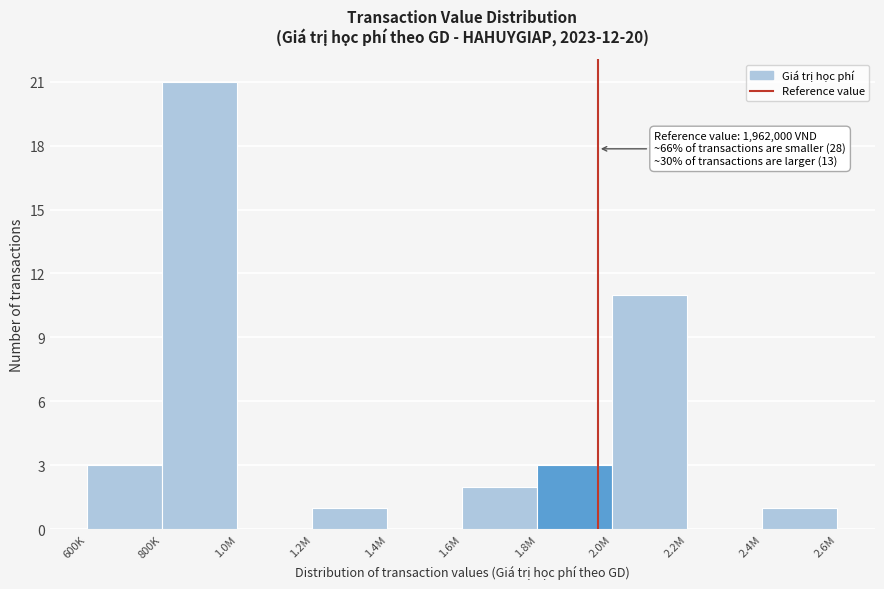

Reading left to right, what are all the values shown in this chart?

600K=3	800K=21	1.0M=0	1.2M=1	1.4M=0	1.6M=2	1.8M=3	2.0M=11	2.2M=0	2.4M=1